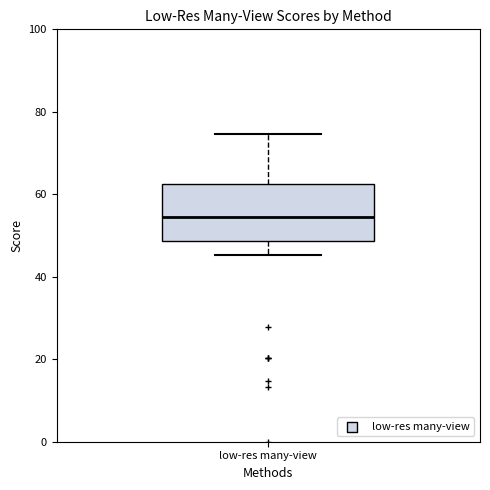

Read this box plot against the y-axis: the position of the median line, the range covered by the box, and the ends of both whiskers. The values are not printed on the chart, so give them approximately, as read against the axis.

median 54, box 48 to 62, whiskers 46 to 74